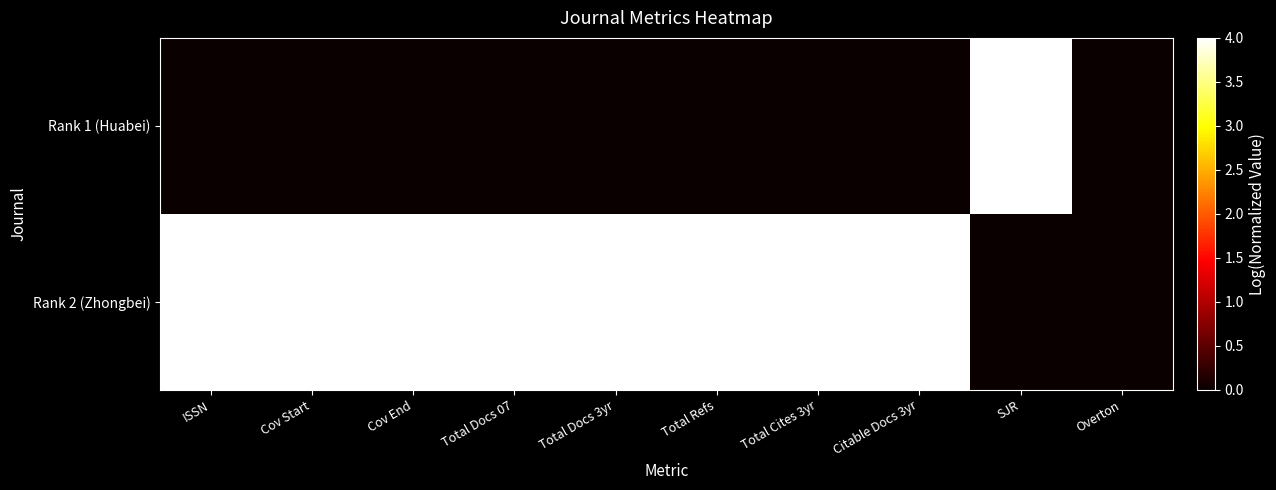

At which category does the chart reach its minimum across all series?

ISSN